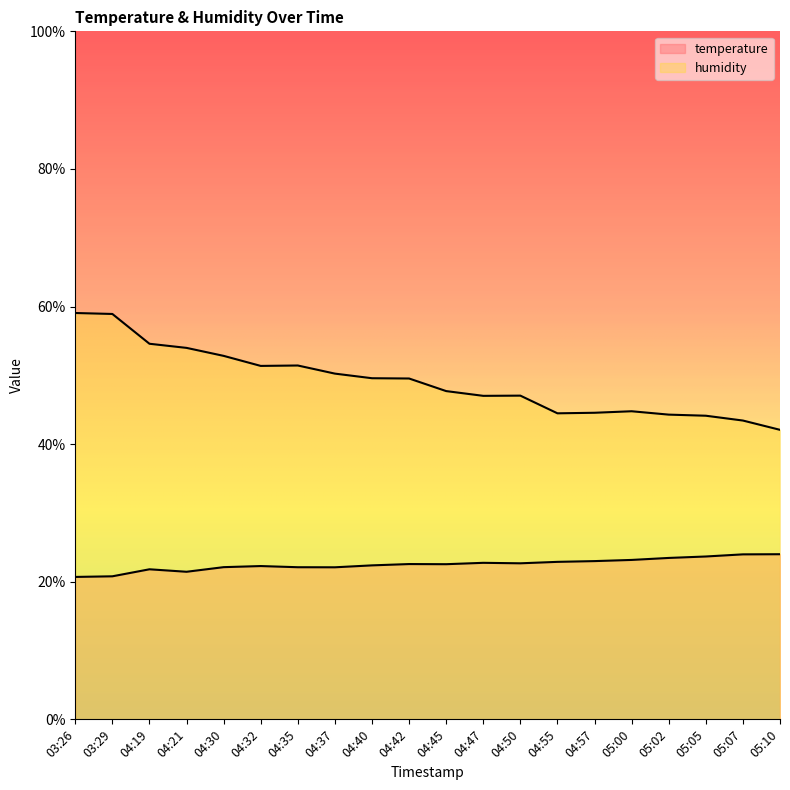

How many lines are shown in the chart?

2